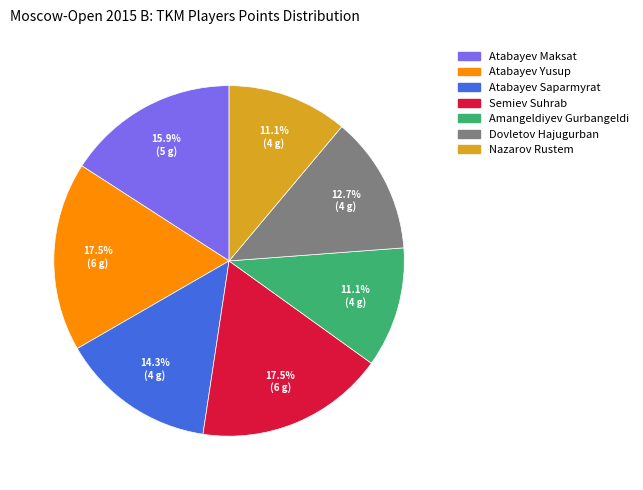

Is there a majority slice in this chart?

No